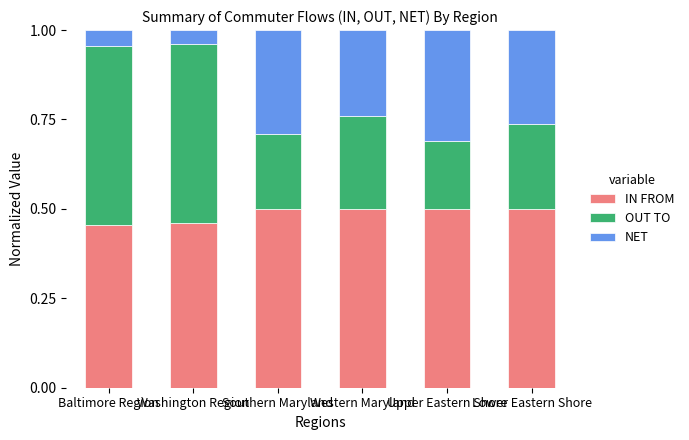

What is the sum of the IN FROM values at Southern Maryland and Upper Eastern Shore?

1.0